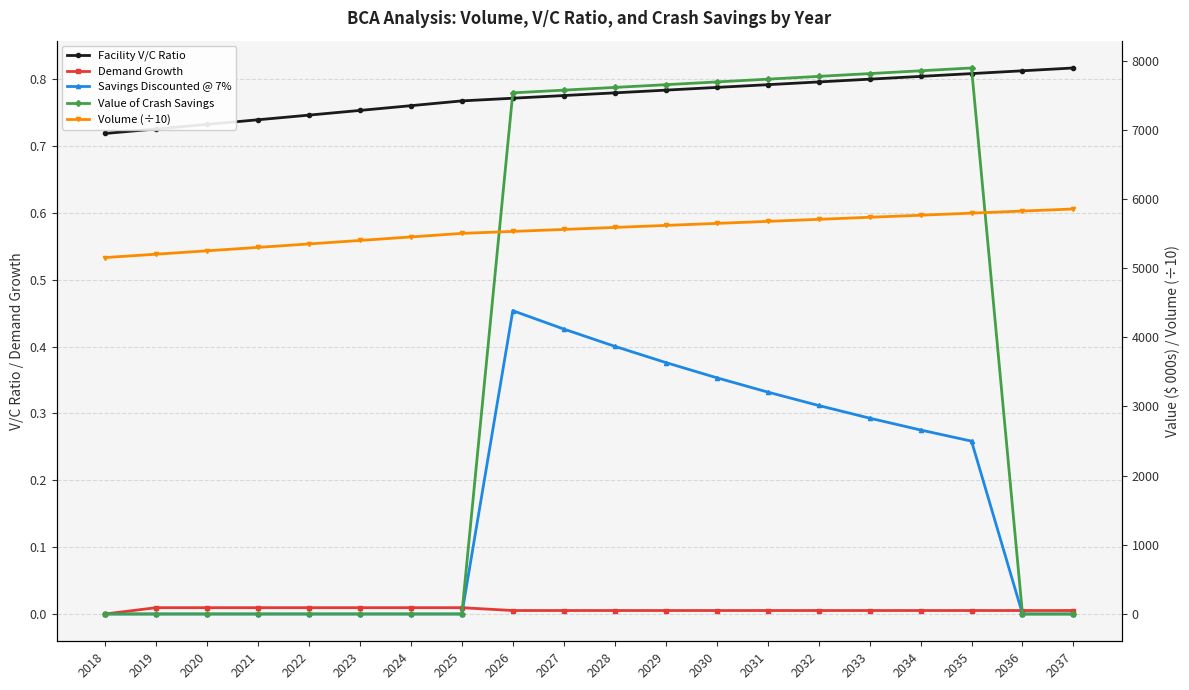

What are all the series names shown in the legend?

Facility V/C Ratio, Demand Growth, Savings Discounted @ 7%, Value of Crash Savings, Volume (÷10)